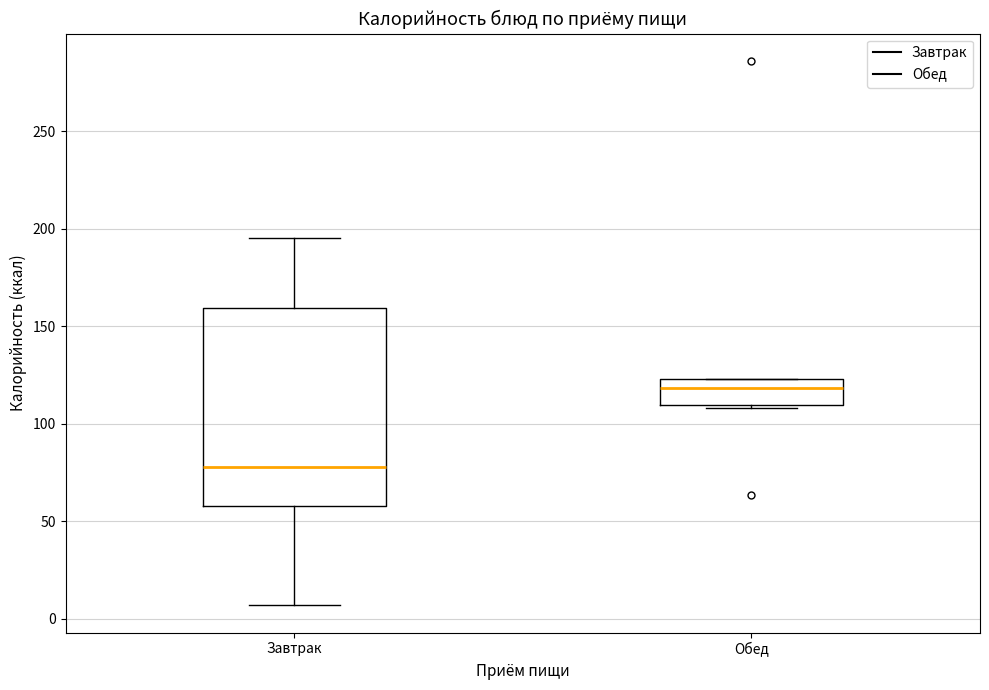

Comparing the boxes themselves (not the whiskers), which one is the tallest?

Завтрак